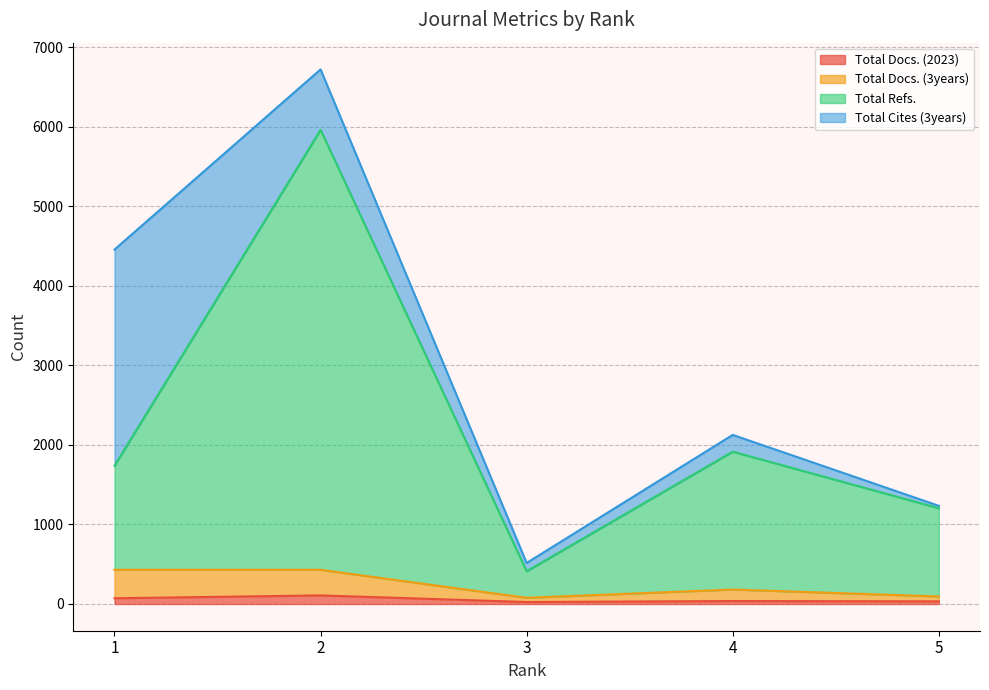

Which series has the largest total across all categories?

Total Refs.